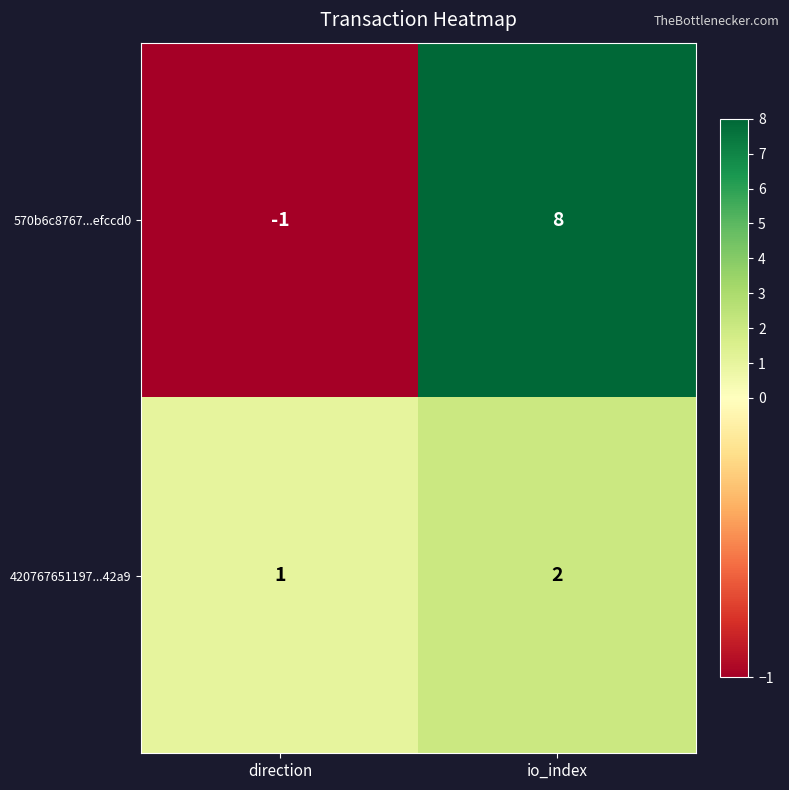

The value of 420767651197...42a9 at direction is 0. True or false?

False